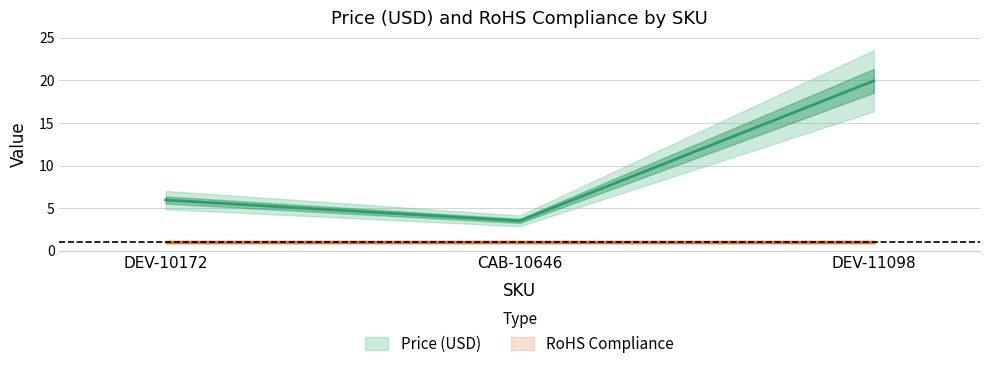

List the labels in order of value, smallest first.

CAB-10646, DEV-10172, DEV-11098